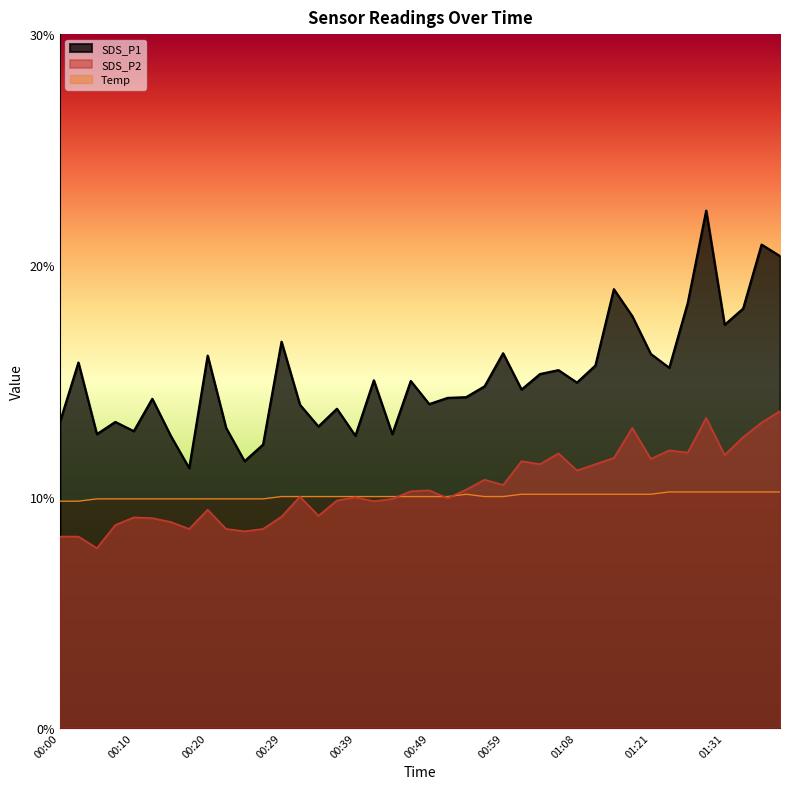

What is the label of the 17th point from the left?

00:39